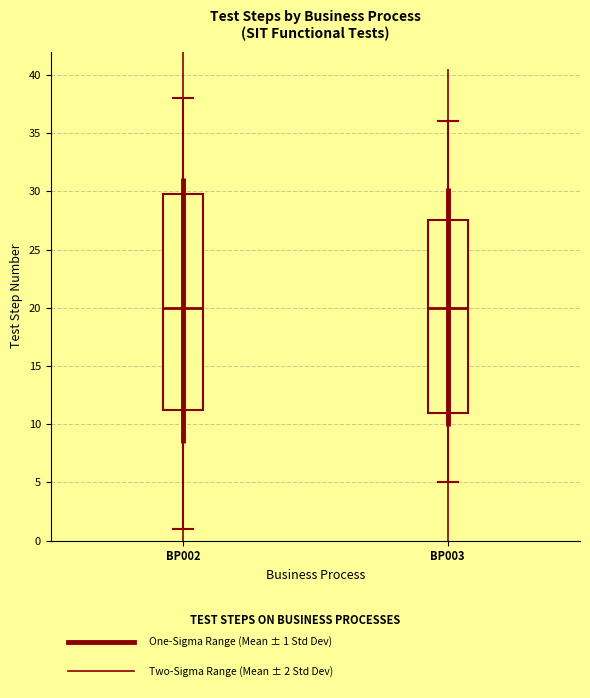

Where does the upper whisker of the box for BP002 end on the y-axis? The values are not printed on the chart, so give them approximately, as read against the axis.

38.0